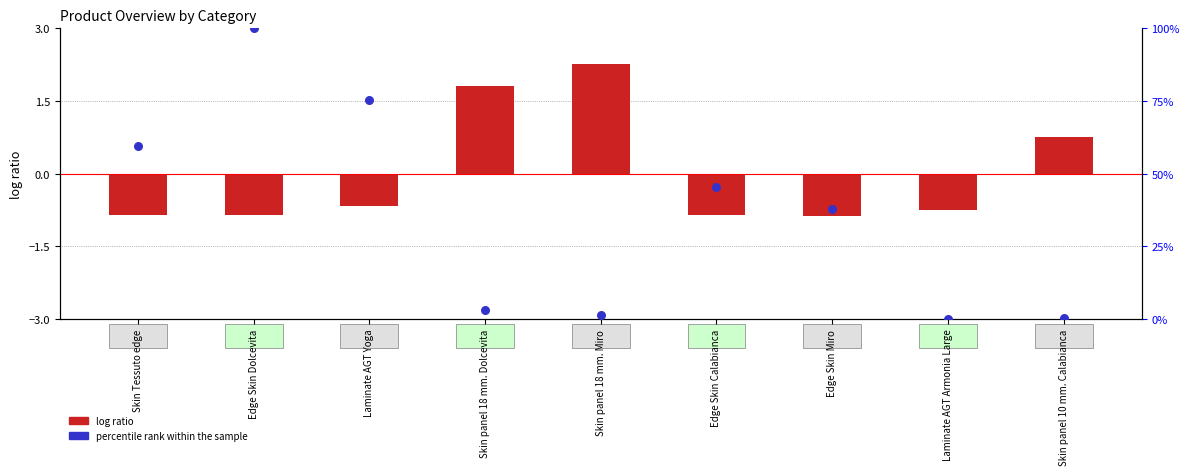

Which series reaches the minimum Y coordinate?

log ratio